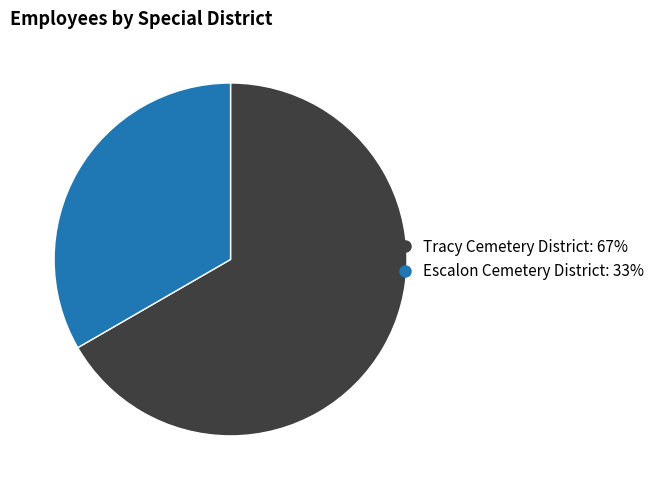

Rank the categories by value from lowest to highest.

Escalon Cemetery District, Tracy Cemetery District